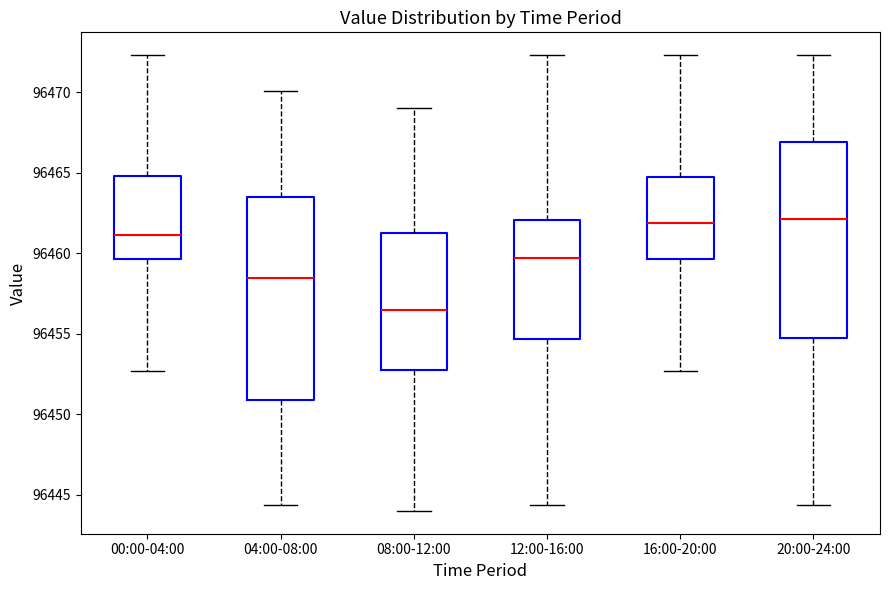

Reading left to right, read every box against the y-axis: the position of its median line, the range the box covers, and the ends of its whiskers. The values are not printed on the chart, so give them approximately, as read against the axis.

00:00-04:00: median 96461.0, box 96459.5 to 96465.0, whiskers 96452.5 to 96472.5
04:00-08:00: median 96458.5, box 96451.0 to 96463.5, whiskers 96444.5 to 96470.0
08:00-12:00: median 96456.5, box 96453.0 to 96461.5, whiskers 96444.0 to 96469.0
12:00-16:00: median 96459.5, box 96454.5 to 96462.0, whiskers 96444.5 to 96472.5
16:00-20:00: median 96462.0, box 96459.5 to 96464.5, whiskers 96452.5 to 96472.5
20:00-24:00: median 96462.0, box 96455.0 to 96467.0, whiskers 96444.5 to 96472.5